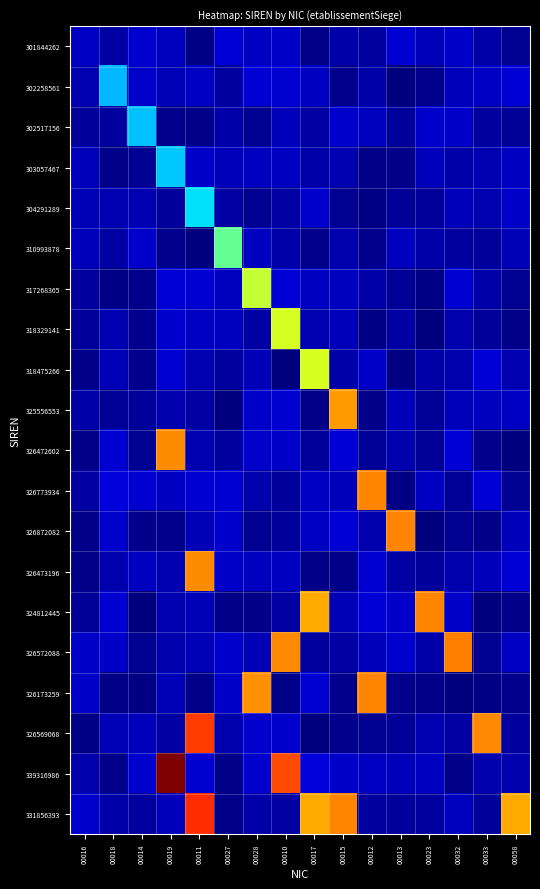

What is the maximum value shown in the chart?

1.0